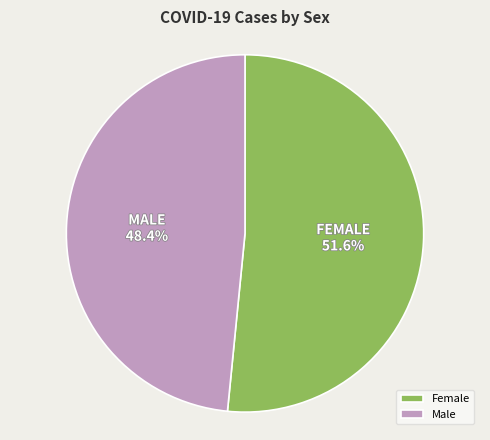

To the nearest percent, what percentage of the pie is Female?

52%